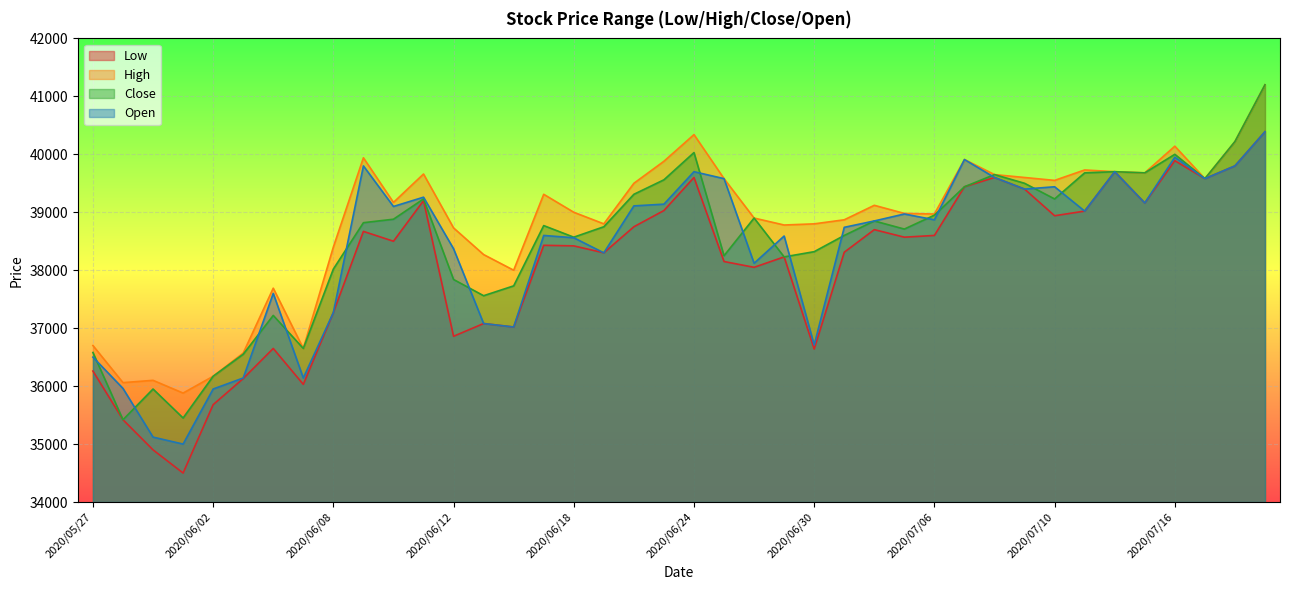

What is the total value across all series at 2020/06/09?

157230